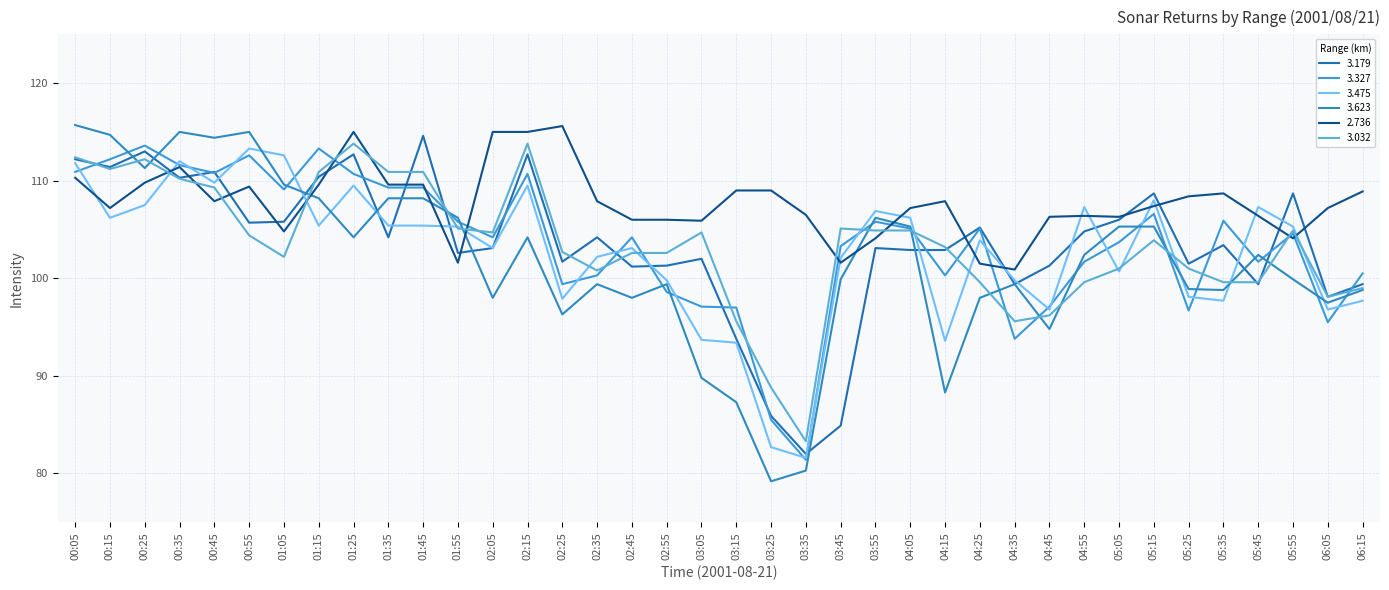

How many times do 3.475 and 3.032 cross each other?

14